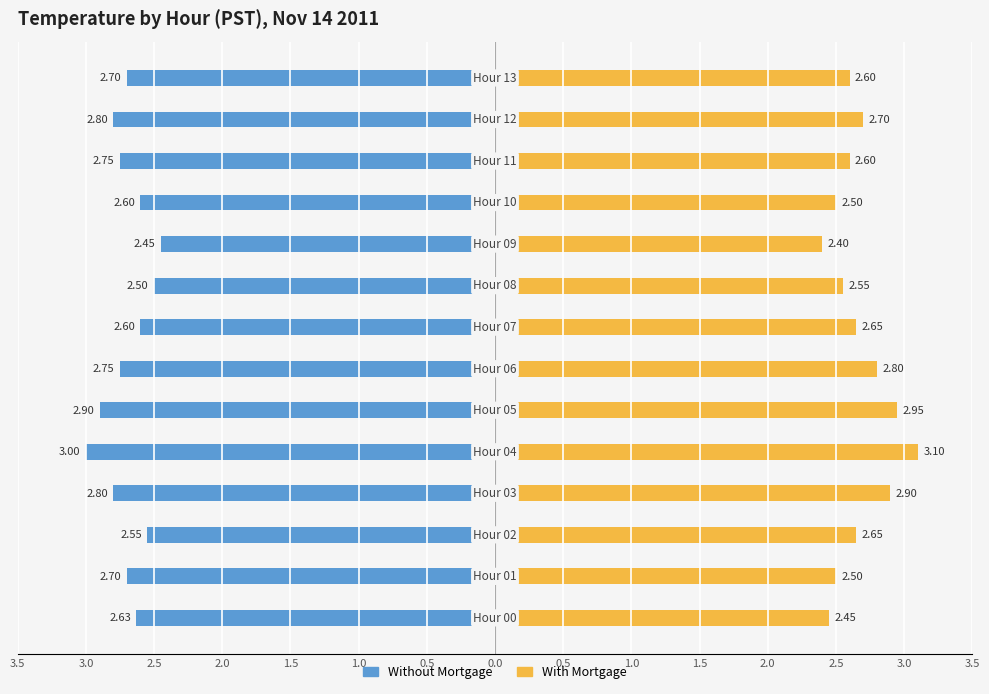

True or false: With Mortgage has a value of 1.1 at 2.5.

False